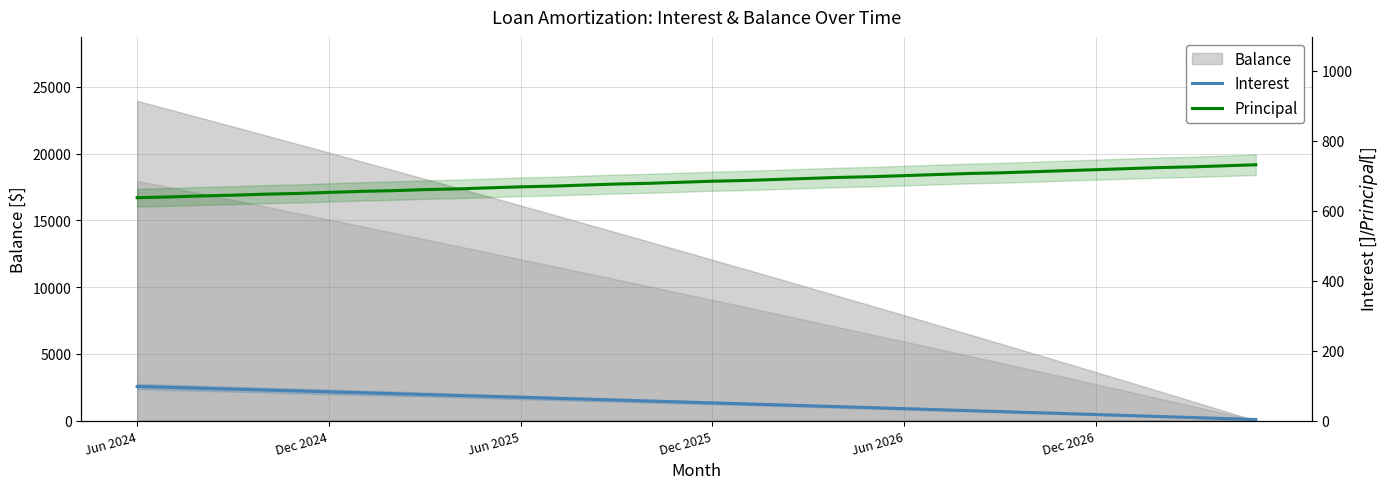

Between 13 and 10, which is larger?

10